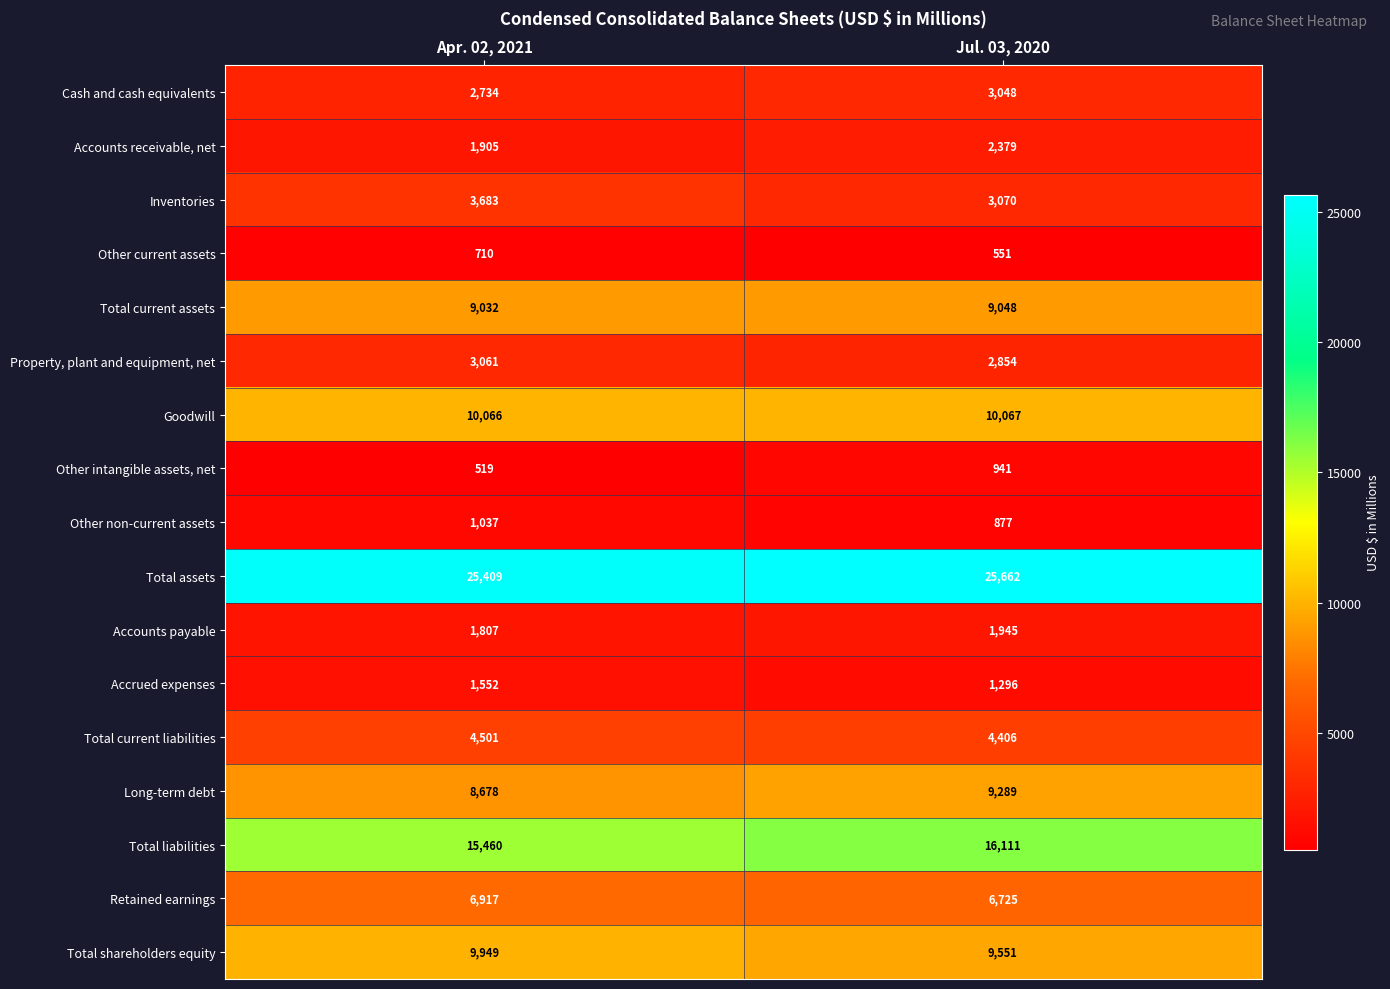

Count the number of data series in this chart.

17